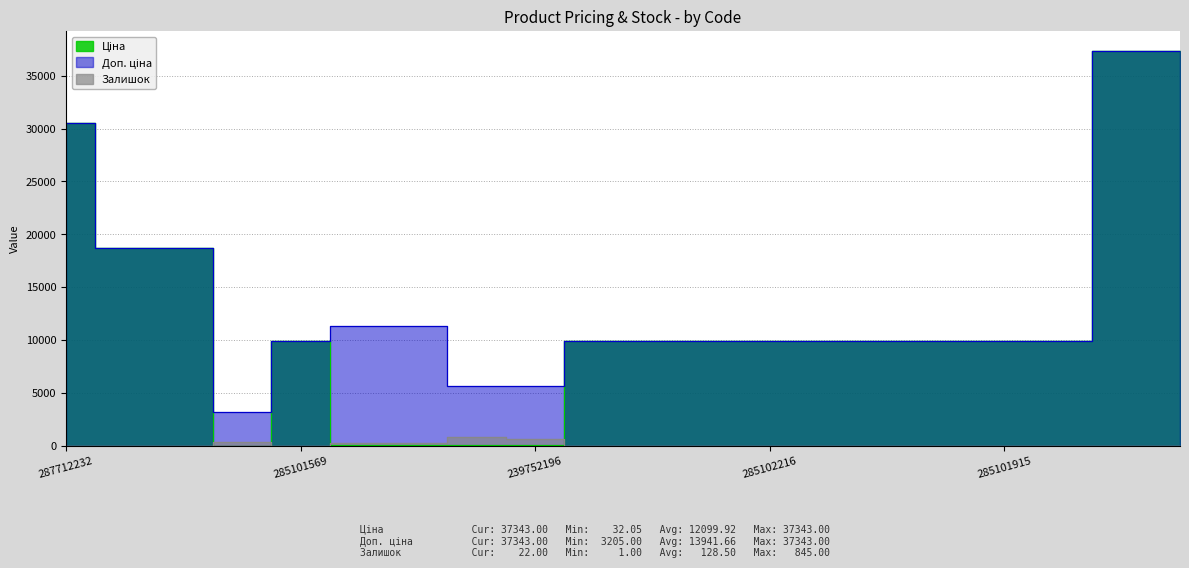

What are all the series names shown in the legend?

Ціна, Доп. ціна, Залишок